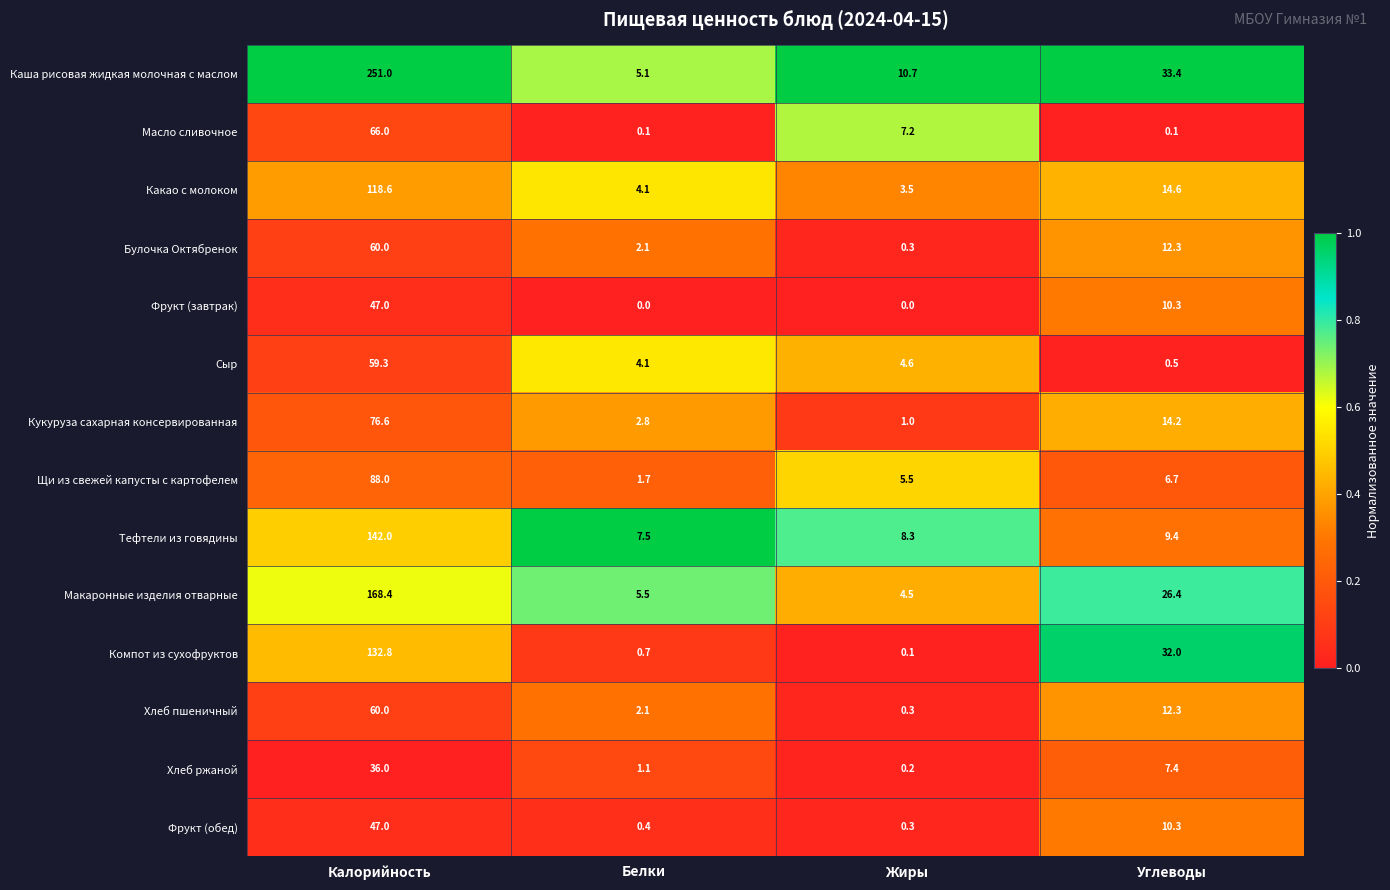

The value of Тефтели из говядины at Белки is 7.5. True or false?

True